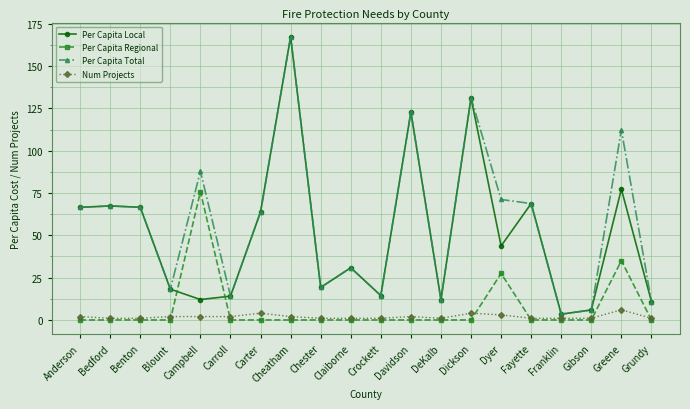

What is the average value of the Per Capita Total series?

57.7